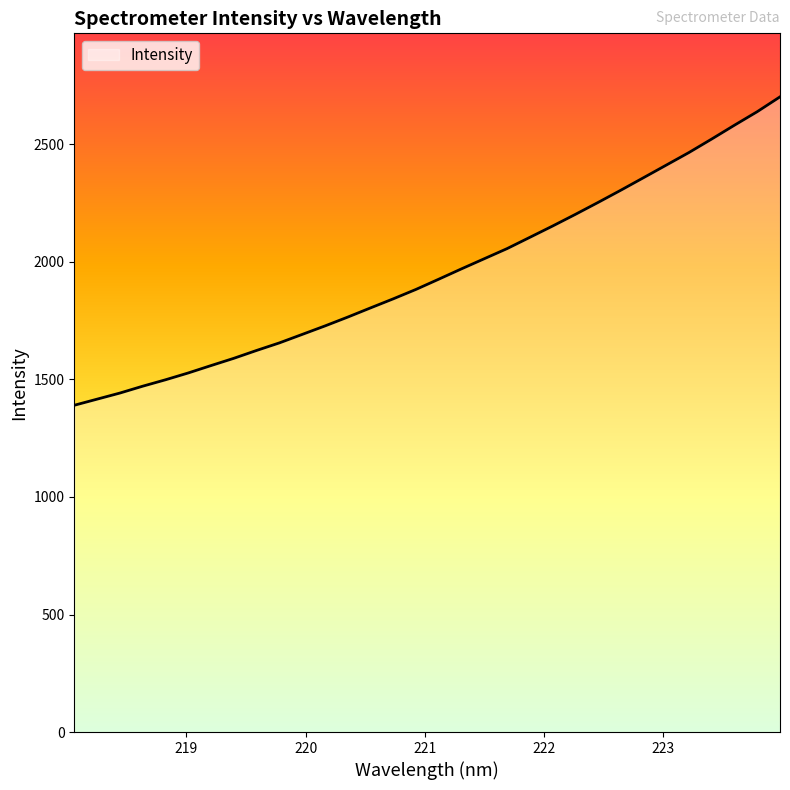

What is the difference between the maximum and minimum values?

1312.1